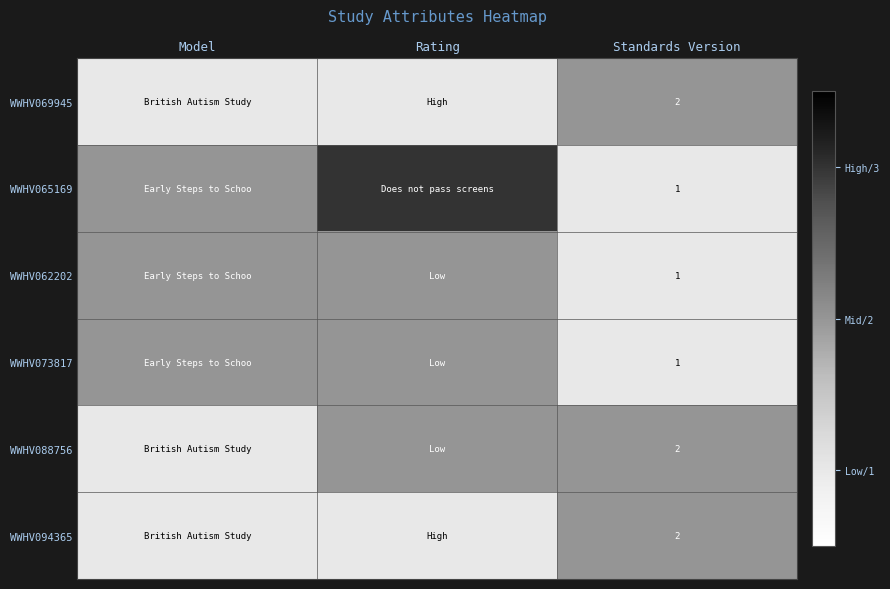

At how many categories does at least one series exceed 2?

1